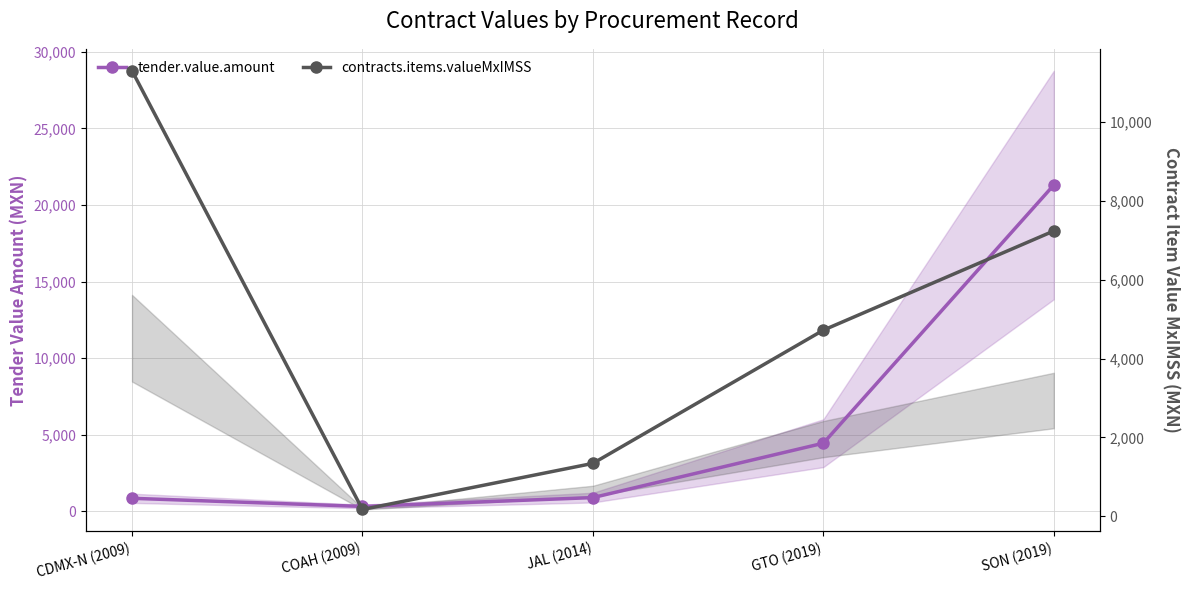

Between which two adjacent categories do contracts.items.valueMxIMSS and tender.value.amount first intersect?

CDMX-N (2009) and COAH (2009)